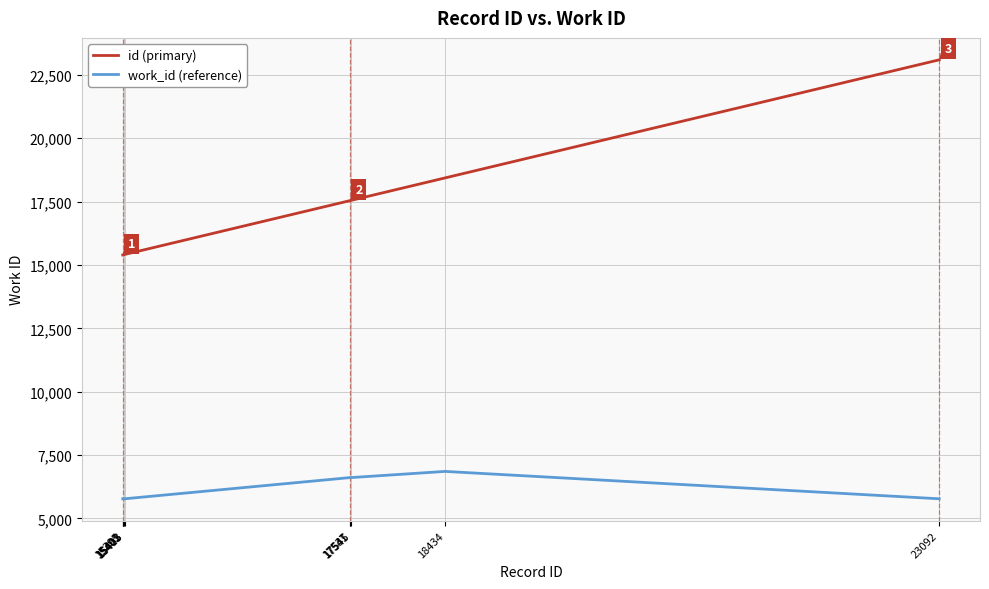

List the series in order of their overall mean, lowest first.

work_id (reference), id (primary)